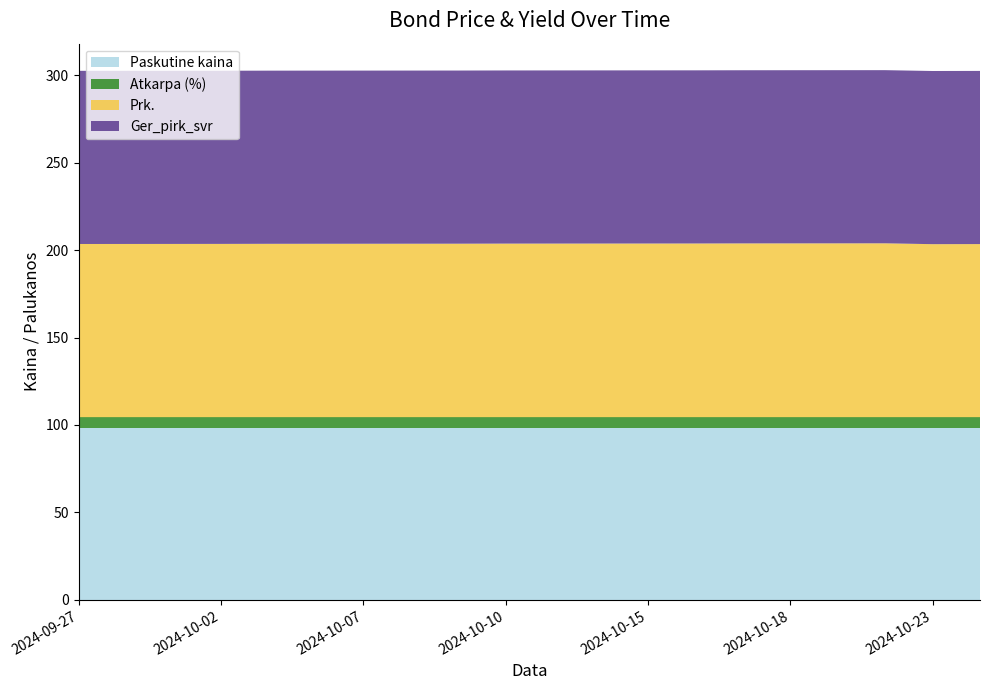

Reading right to left, extract all data points from this chart.

Paskutine kaina: 2024-10-24=98.5	2024-10-23=98.5	2024-10-22=98.5	2024-10-21=98.5	2024-10-18=98.5	2024-10-17=98.5	2024-10-16=98.5	2024-10-15=98.5	2024-10-14=98.5	2024-10-11=98.5	2024-10-10=98.5	2024-10-09=98.5	2024-10-08=98.5	2024-10-07=98.5	2024-10-04=98.5	2024-10-03=98.5	2024-10-02=98.5	2024-10-01=98.5	2024-09-30=98.5	2024-09-27=98.5
Atkarpa (%): 2024-10-24=6.0	2024-10-23=6.0	2024-10-22=6.0	2024-10-21=6.0	2024-10-18=6.0	2024-10-17=6.0	2024-10-16=6.0	2024-10-15=6.0	2024-10-14=6.0	2024-10-11=6.0	2024-10-10=6.0	2024-10-09=6.0	2024-10-08=6.0	2024-10-07=6.0	2024-10-04=6.0	2024-10-03=6.0	2024-10-02=6.0	2024-10-01=6.0	2024-09-30=6.0	2024-09-27=6.0
Prk.: 2024-10-24=99.0	2024-10-23=98.9	2024-10-22=99.4	2024-10-21=99.4	2024-10-18=99.4	2024-10-17=99.3	2024-10-16=99.3	2024-10-15=99.3	2024-10-14=99.3	2024-10-11=99.2	2024-10-10=99.2	2024-10-09=99.2	2024-10-08=99.2	2024-10-07=99.2	2024-10-04=99.1	2024-10-03=99.1	2024-10-02=99.1	2024-10-01=99.0	2024-09-30=99.0	2024-09-27=99.0
Ger_pirk_svr: 2024-10-24=99.0	2024-10-23=99.0	2024-10-22=99.0	2024-10-21=99.0	2024-10-18=99.0	2024-10-17=99.0	2024-10-16=99.0	2024-10-15=99.0	2024-10-14=99.0	2024-10-11=99.0	2024-10-10=99.0	2024-10-09=99.0	2024-10-08=99.0	2024-10-07=99.0	2024-10-04=99.0	2024-10-03=99.0	2024-10-02=99.0	2024-10-01=99.0	2024-09-30=99.0	2024-09-27=99.0